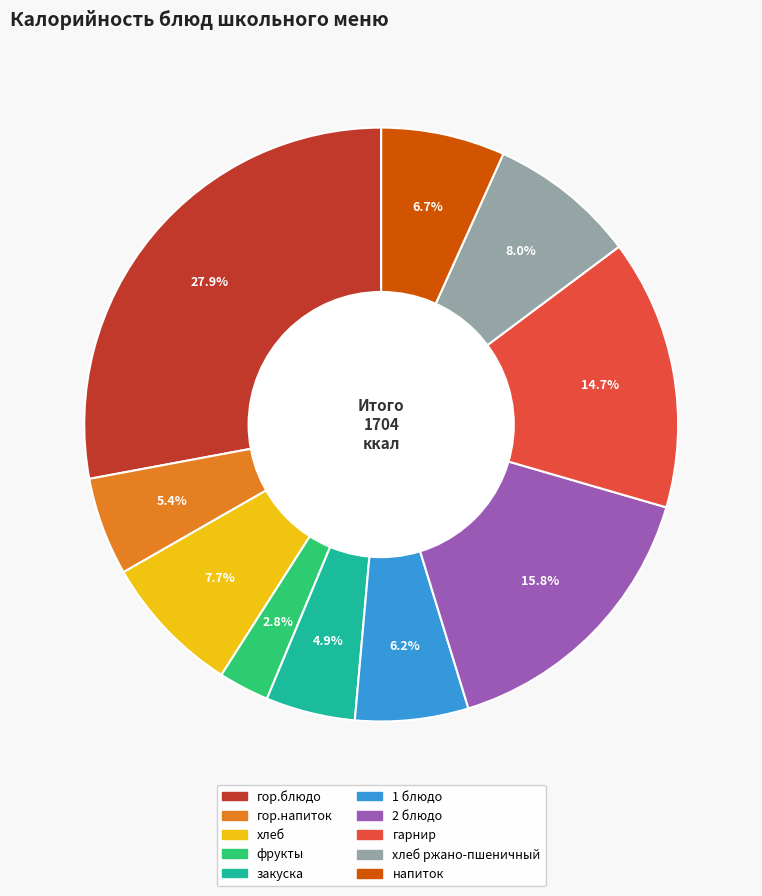

Is there any slice that represents more than half of the pie?

No